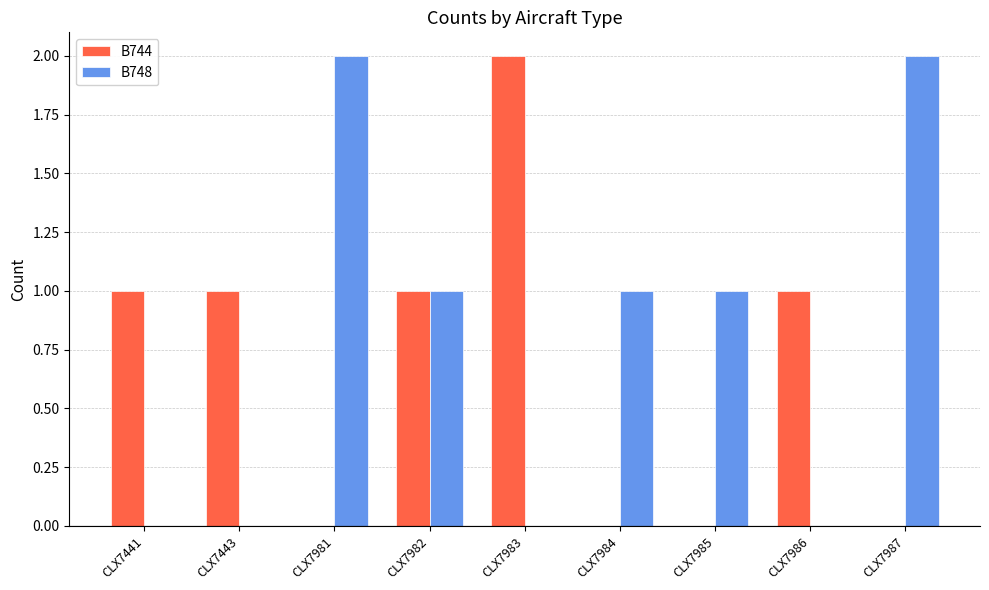

What is the total value across all series at CLX7981?

2